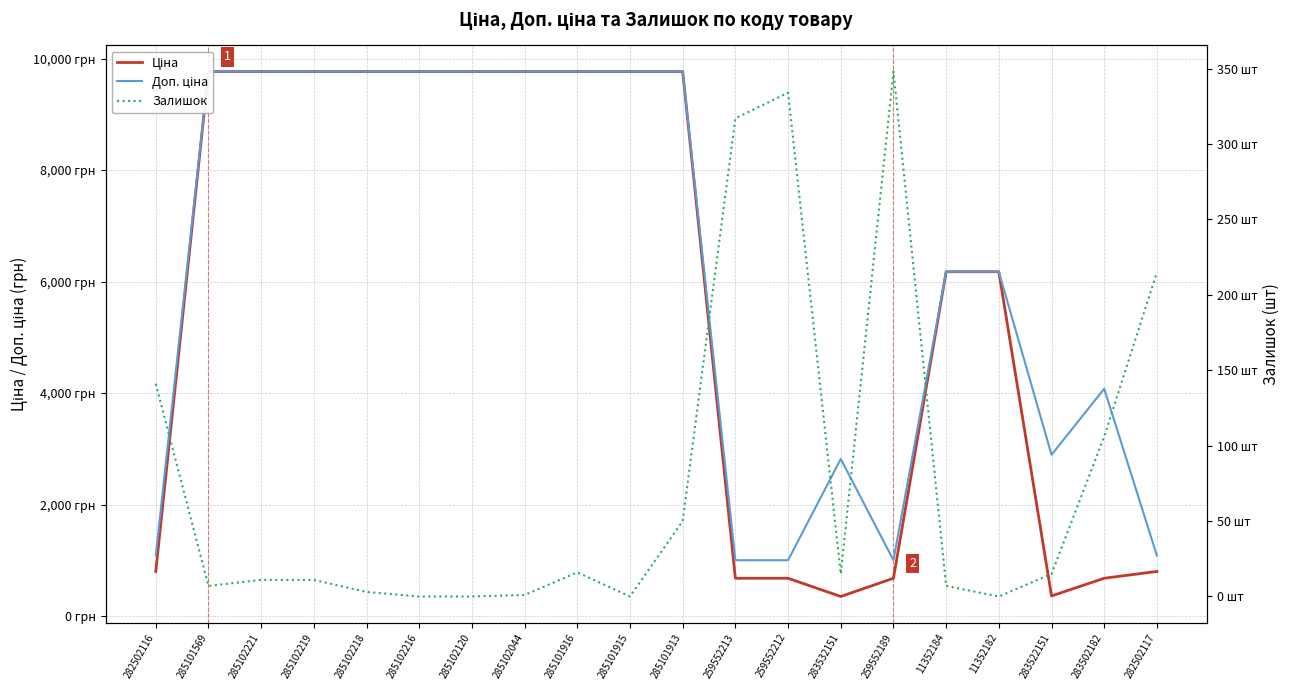

What is the difference between the second highest and minimum values in the Ціна series?

9422.8